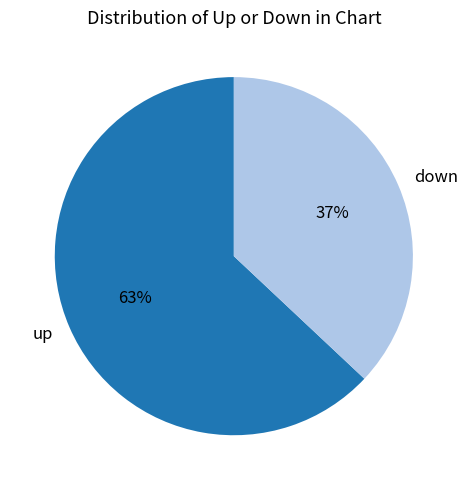

Rank the categories by value from highest to lowest.

up, down